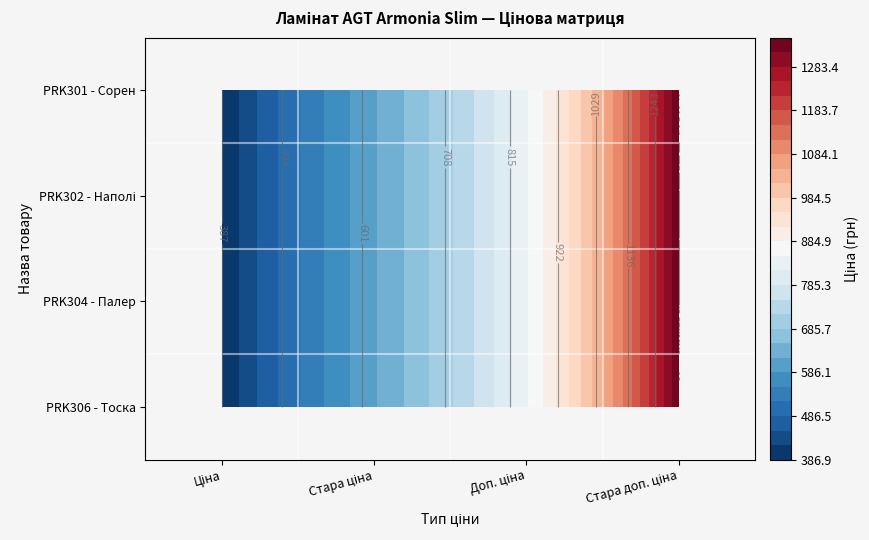

Where does the Ламінат AGT Armonia Slim PRK302 - Наполі series first go above 849?

3